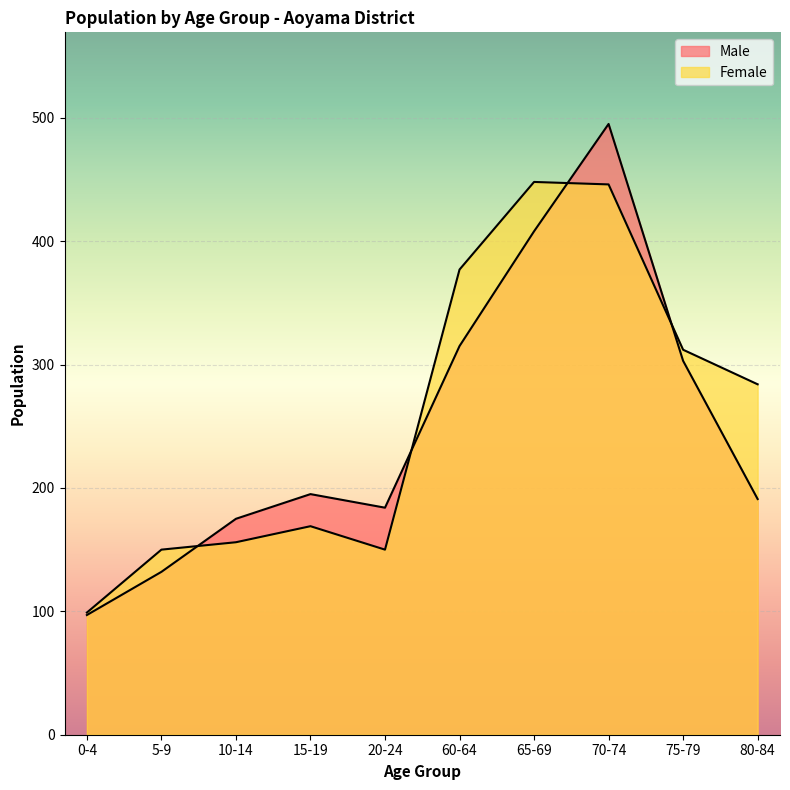

True or false: Female has a value of 168 at 0-4.

False